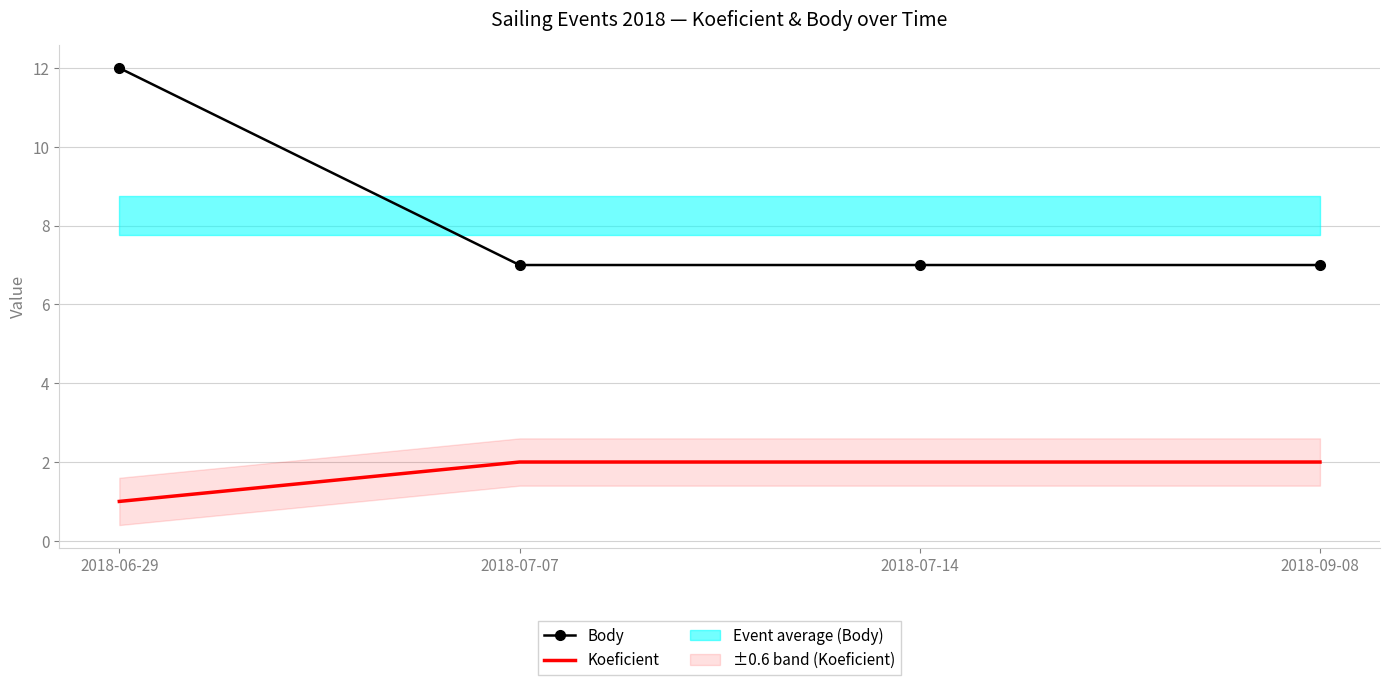

Reading right to left, what are all the values shown in this chart?

Body: 7	7	7	12
Koeficient: 2	2	2	1